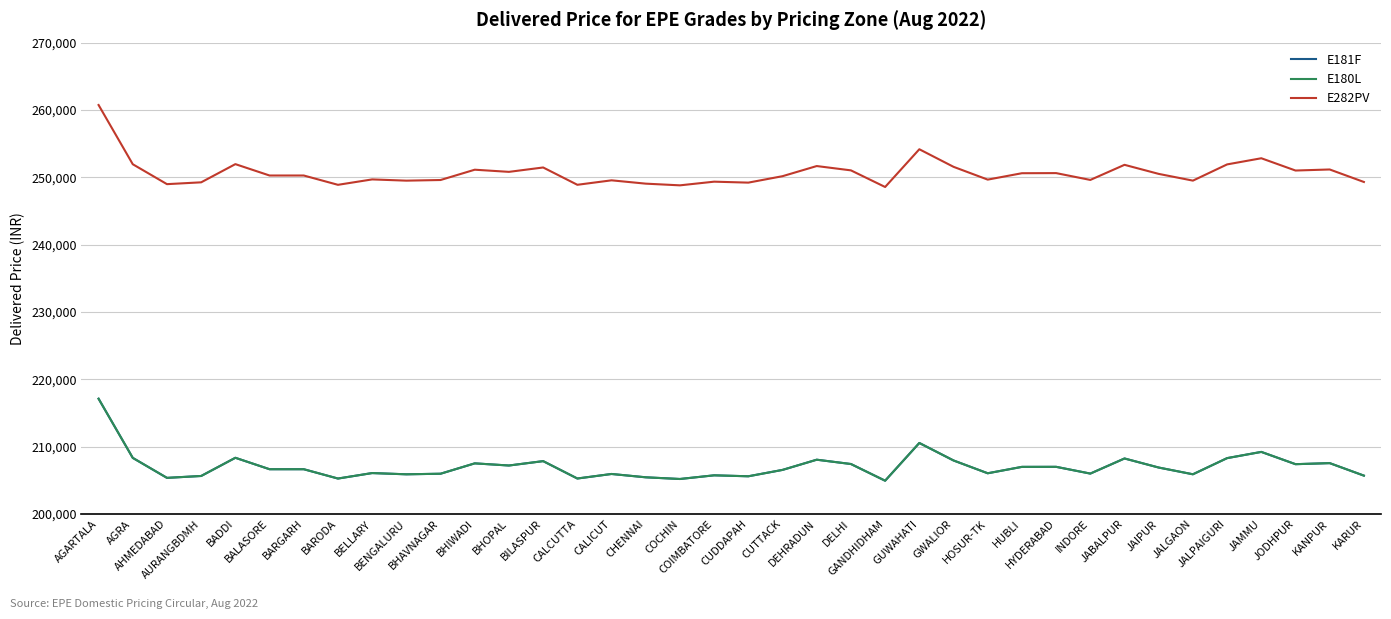

True or false: E181F and E180L cross at least once.

False